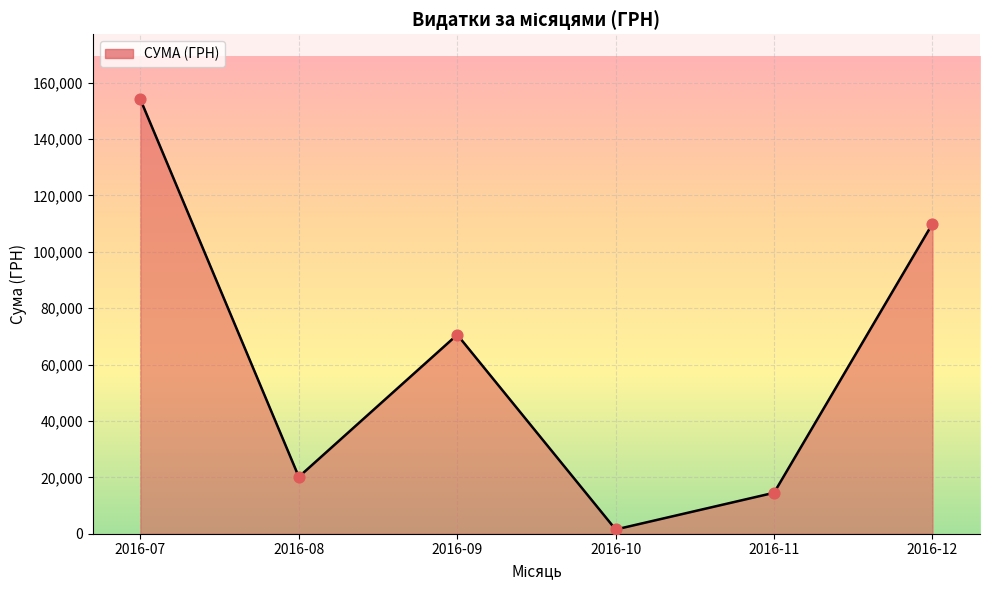

Which has a higher value, 2016-08 or 2016-12?

2016-12